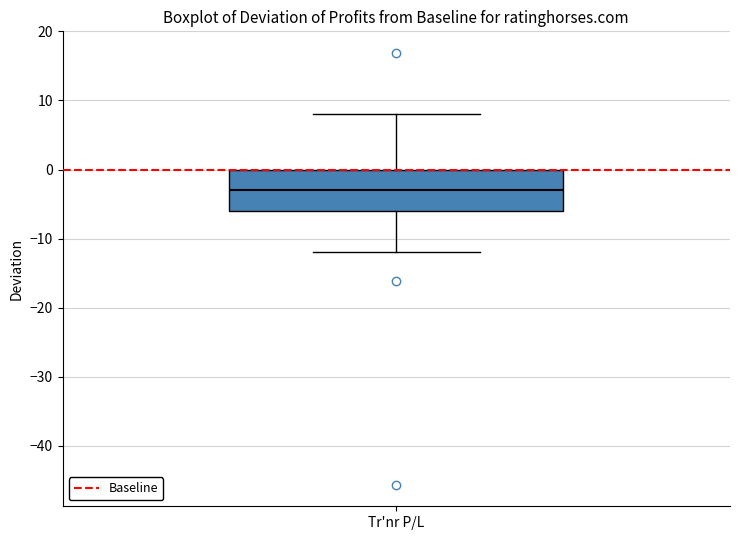

Where does the lower whisker of the box for Tr'nr P/L end on the y-axis? The values are not printed on the chart, so give them approximately, as read against the axis.

-12